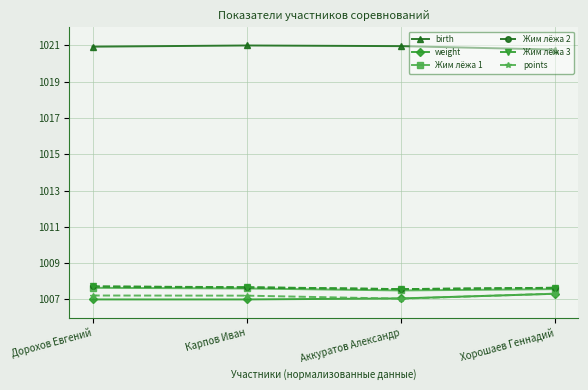

True or false: birth has a value of 1020.9 at Дорохов Евгений.

True